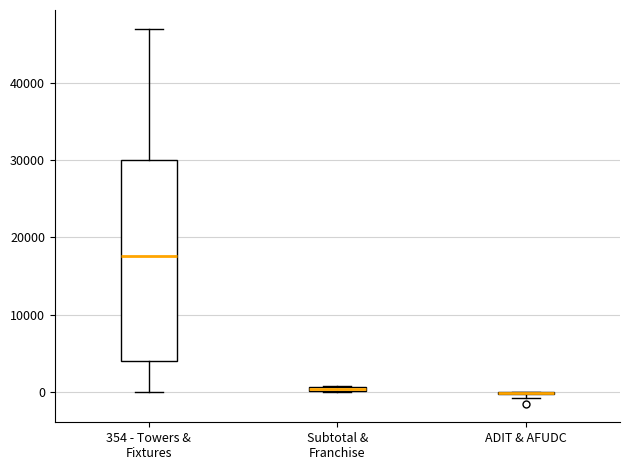

Which box is the tallest, from its lower edge to its upper edge?

354 - Towers & Fixtures